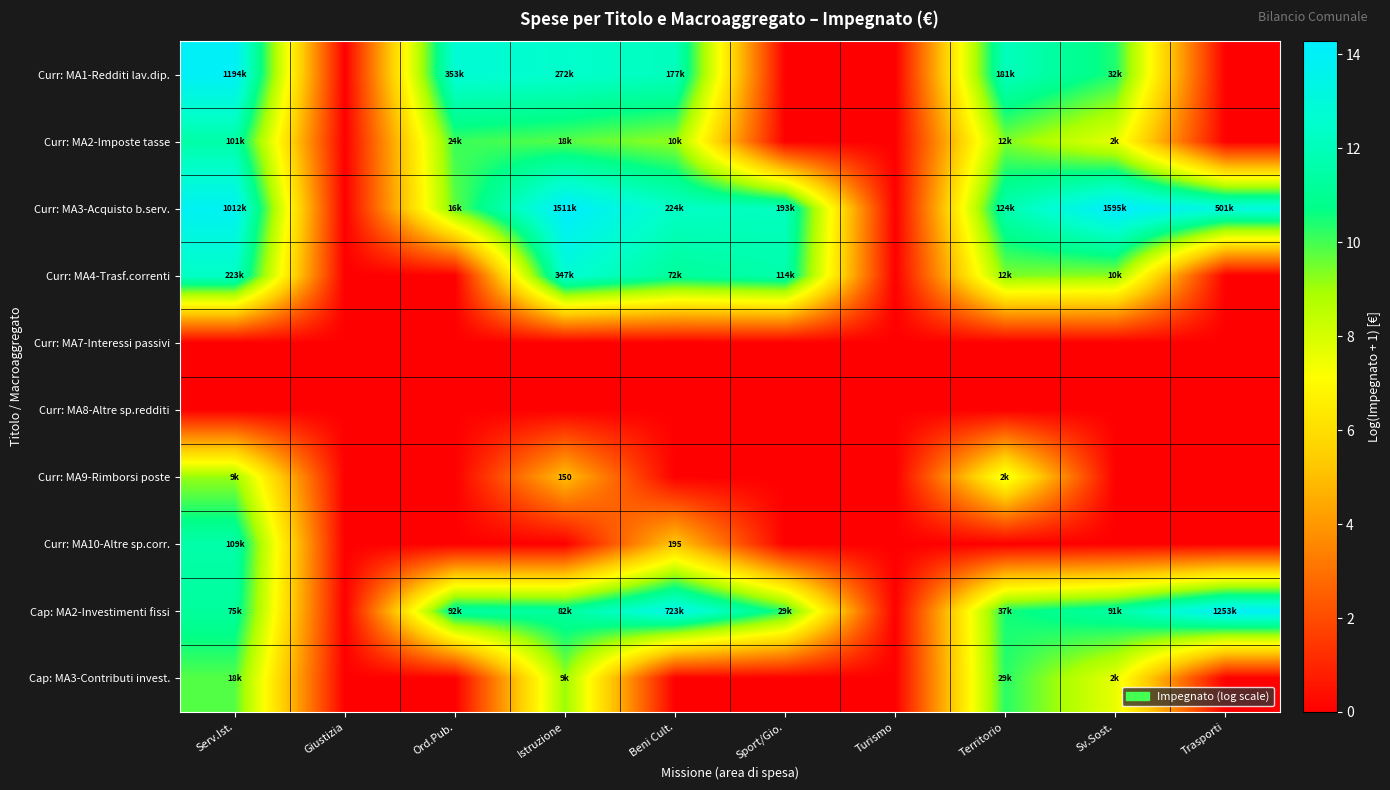

What is the approximate value of Cap: MA3-Contributi invest. at Territorio?

10.3